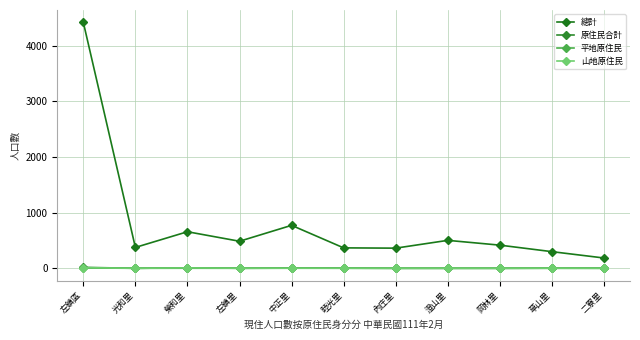

True or false: 總計 and 山地原住民 cross at least once.

False